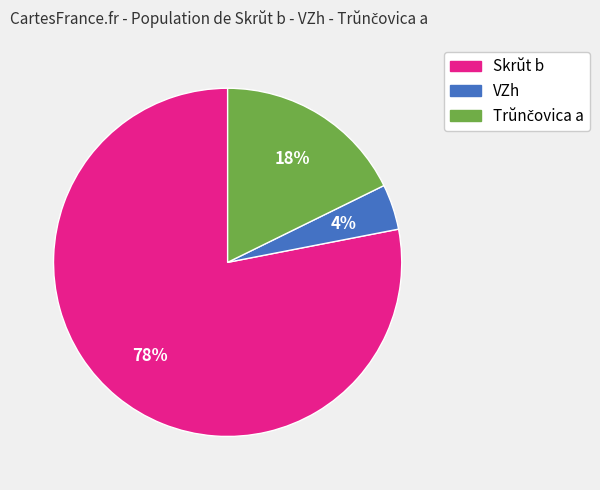

Is there any slice that represents more than half of the pie?

Yes